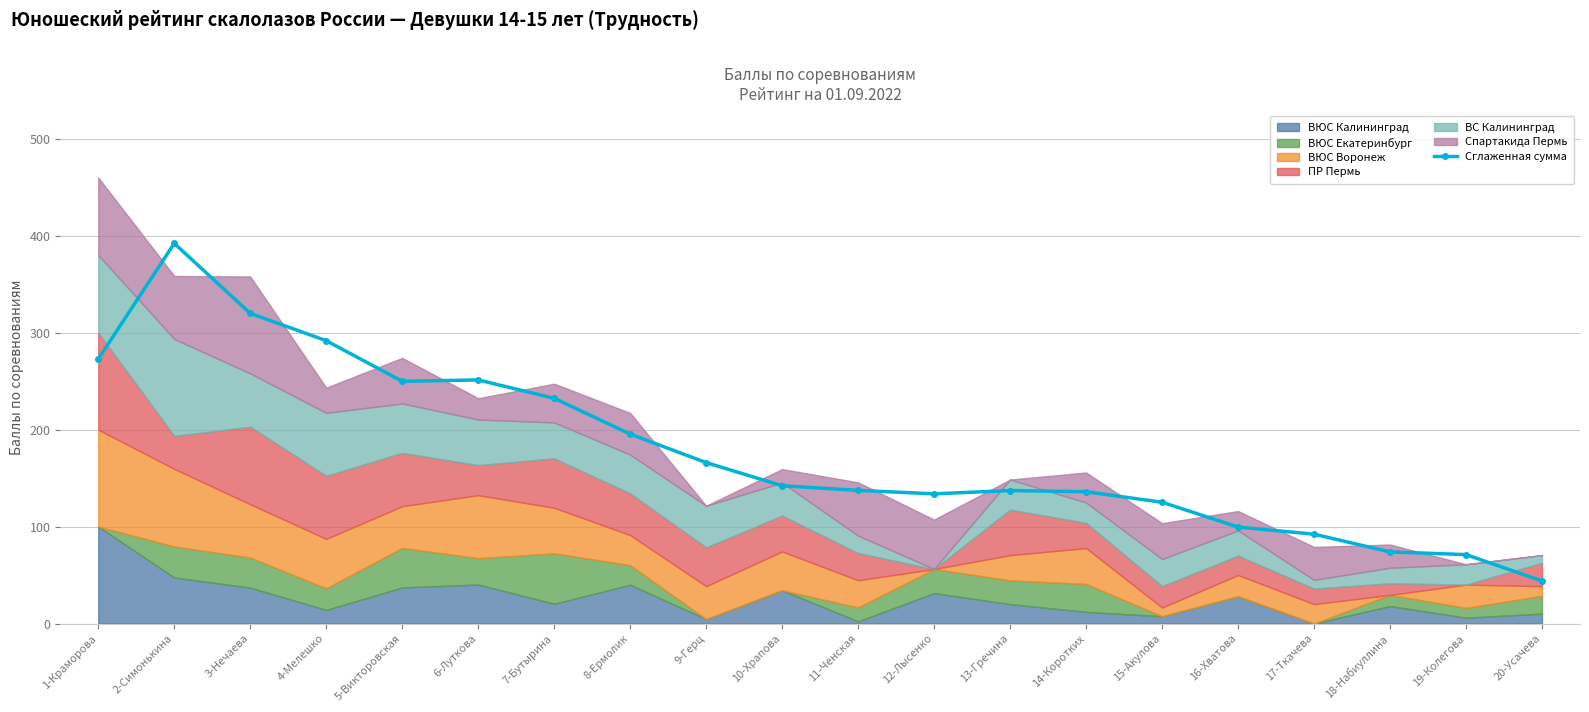

Between 17-Ткачева and 19-Колегова, which is larger?

17-Ткачева